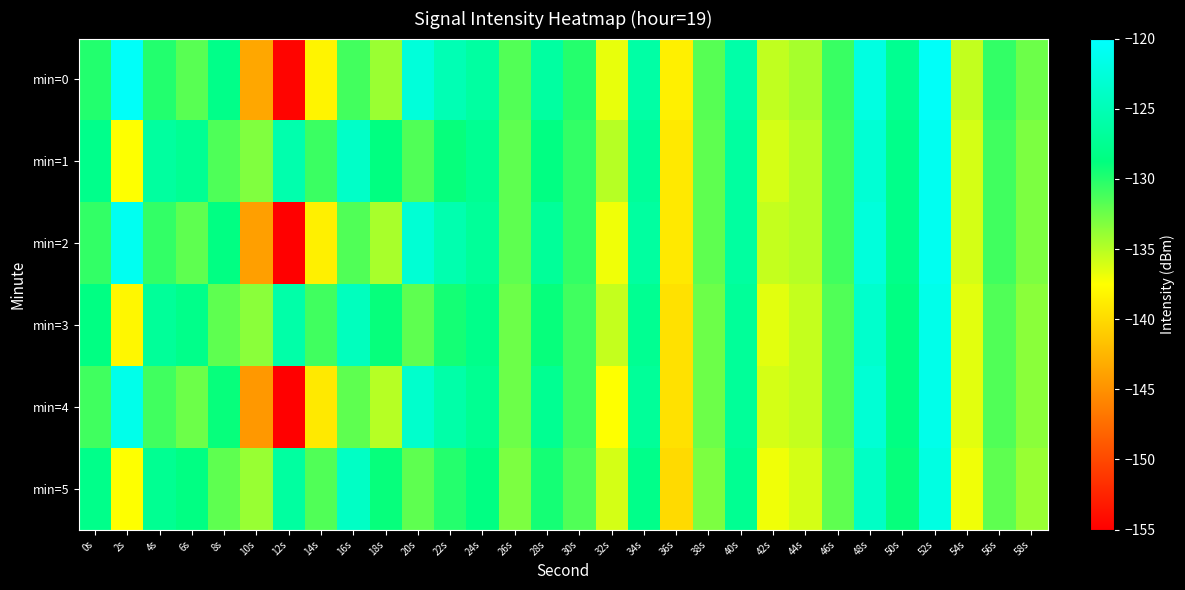

What is the total value across all series at 30s?

-784.5